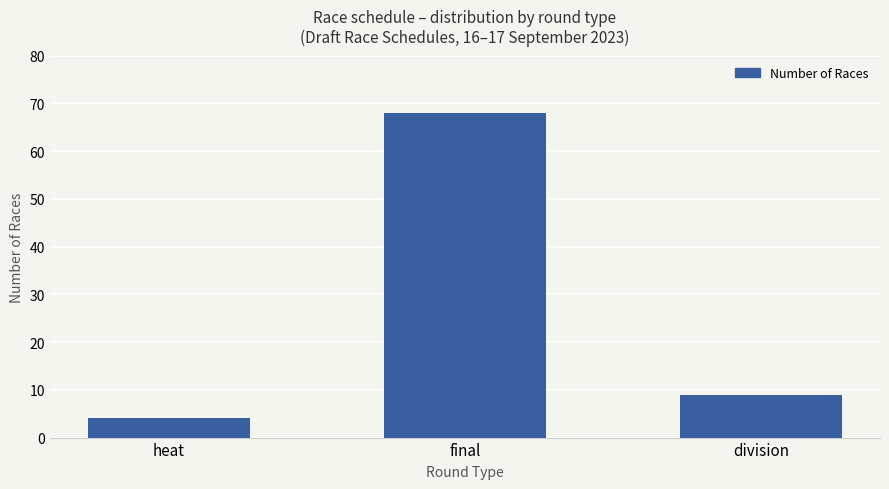

What is the sum of all values?

81